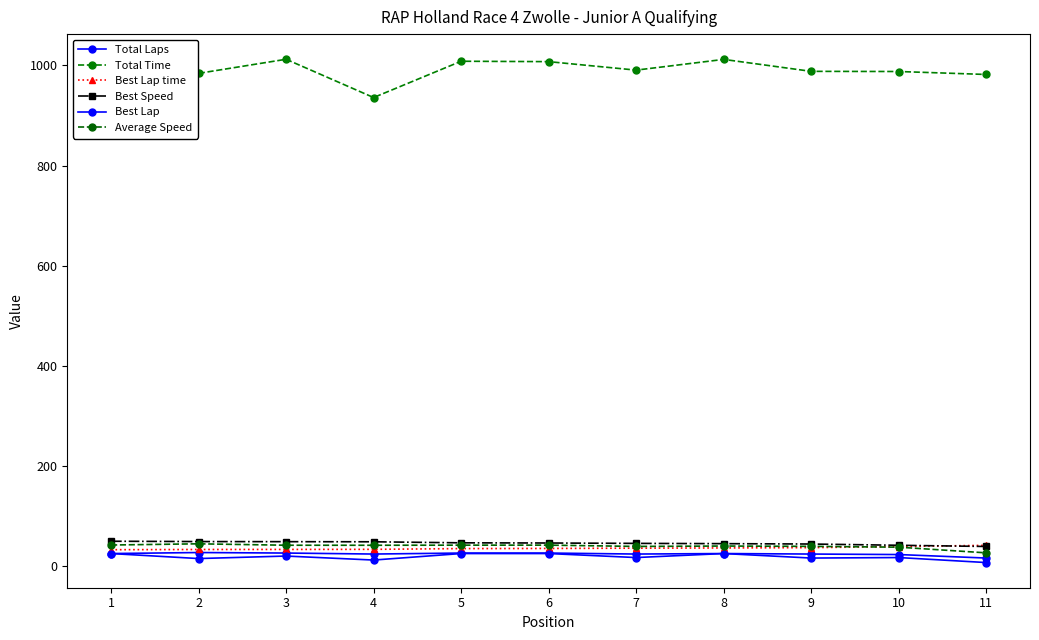

Does the chart have visible grid lines?

No